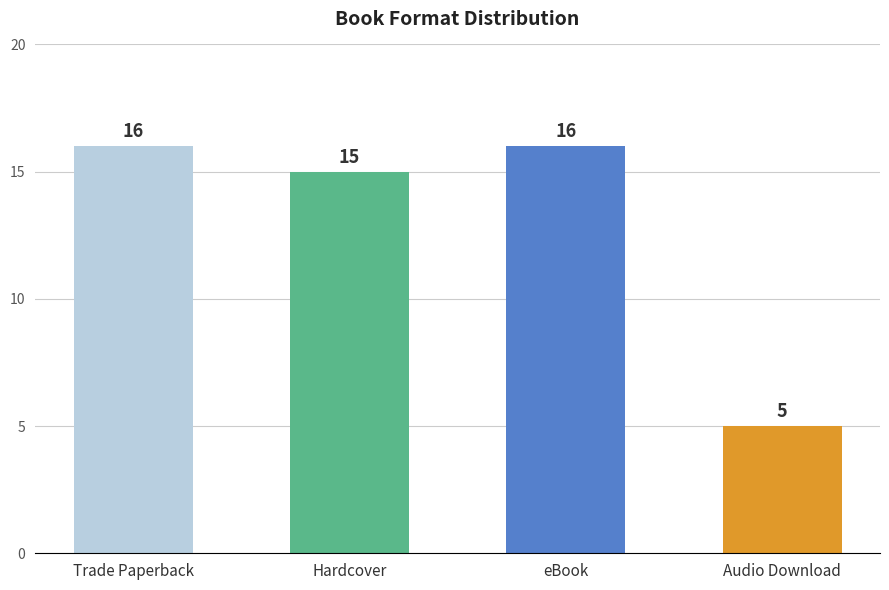

The value at Trade Paperback is 16. True or false?

True